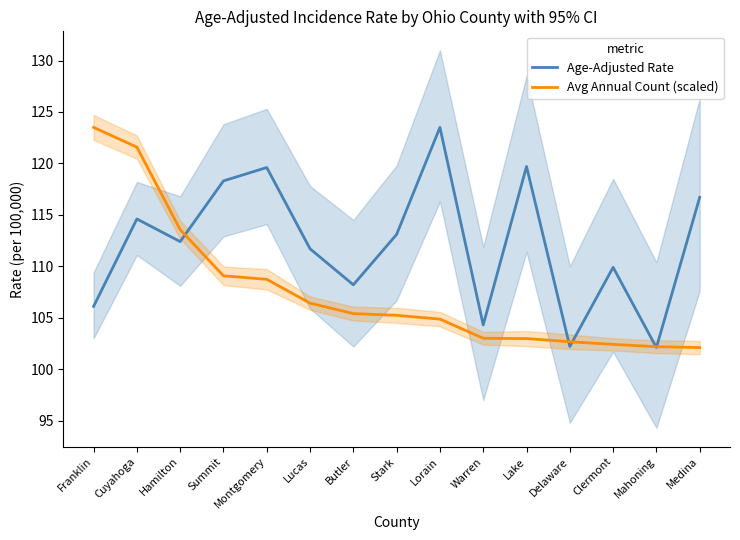

What is the value of the Avg Annual Count (scaled) point at the 13th from the left?

102.4